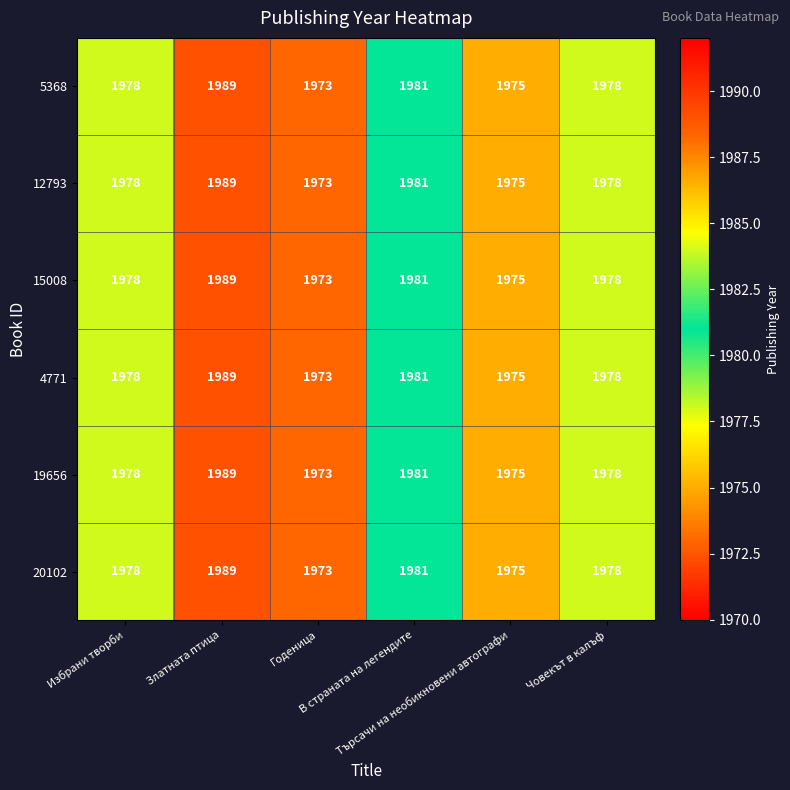

What is the difference between the maximum and minimum values in the 19656 series?

16